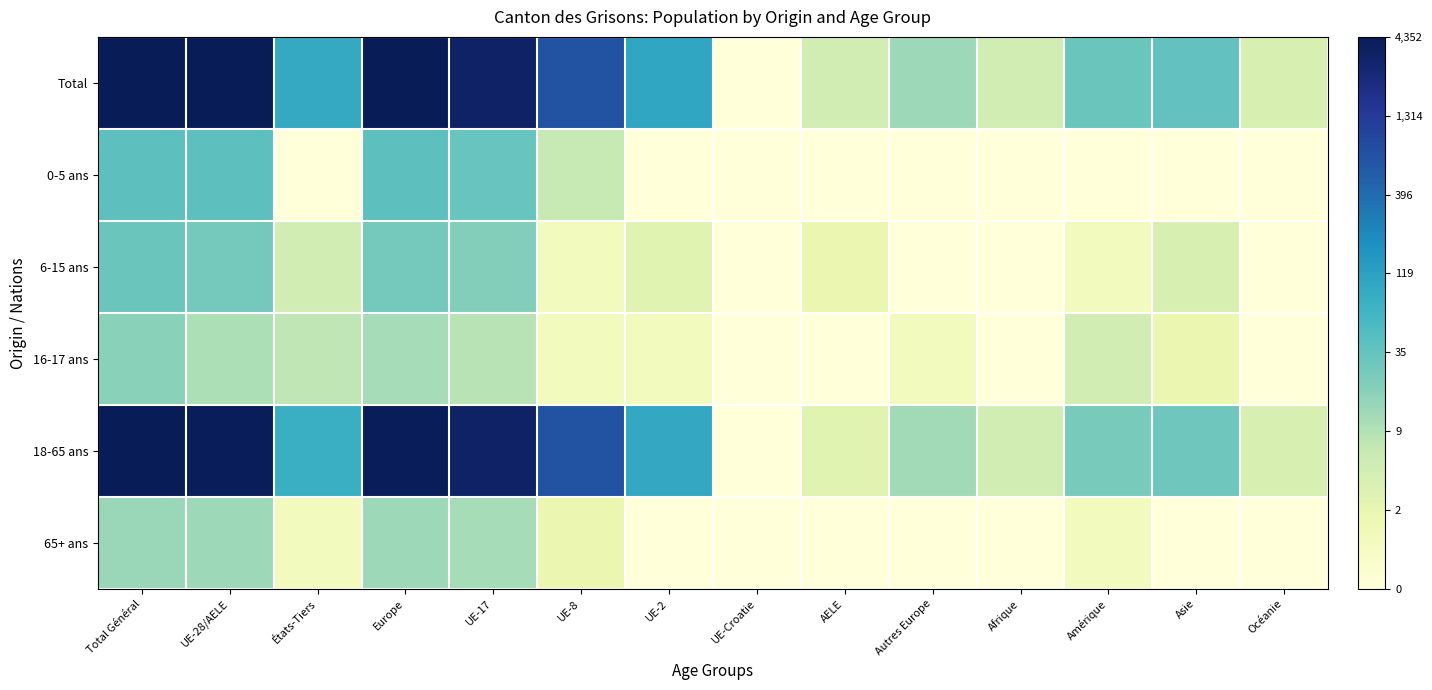

Rank the series by their maximum value, from lowest to highest.

65+ ans, 16-17 ans, 6-15 ans, 0-5 ans, 18-65 ans, Total